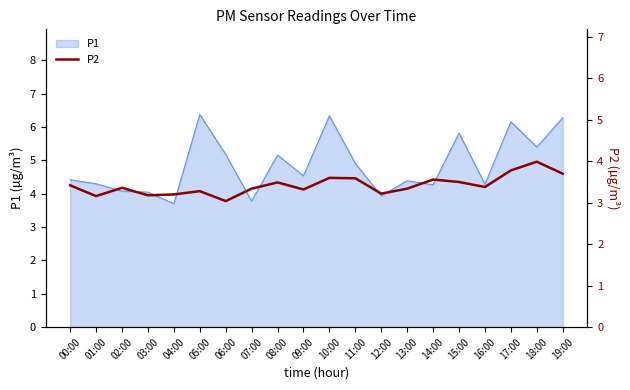

What is the sum of all values?

68.5